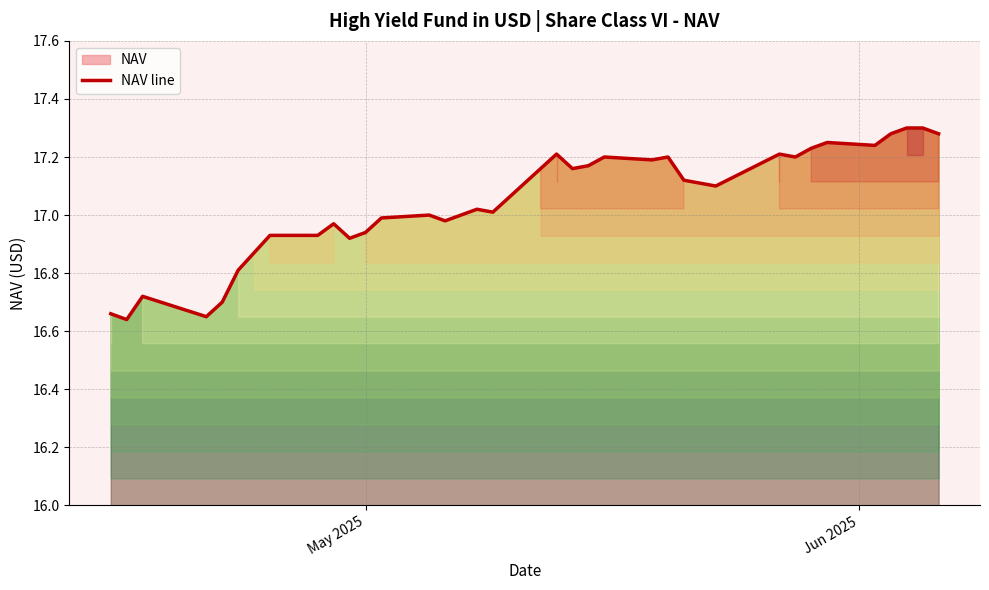

How many lines are shown in the chart?

1